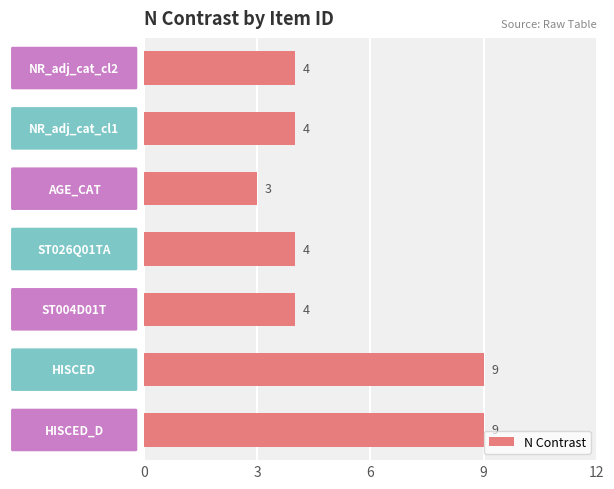

Reading bottom to top, list all the values displayed in this chart.

9	9	4	4	3	4	4